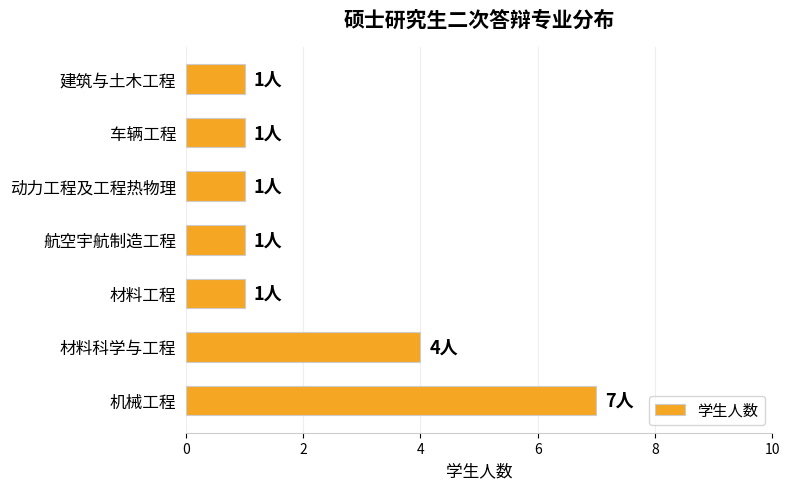

The value at 航空宇航制造工程 is 1. True or false?

True